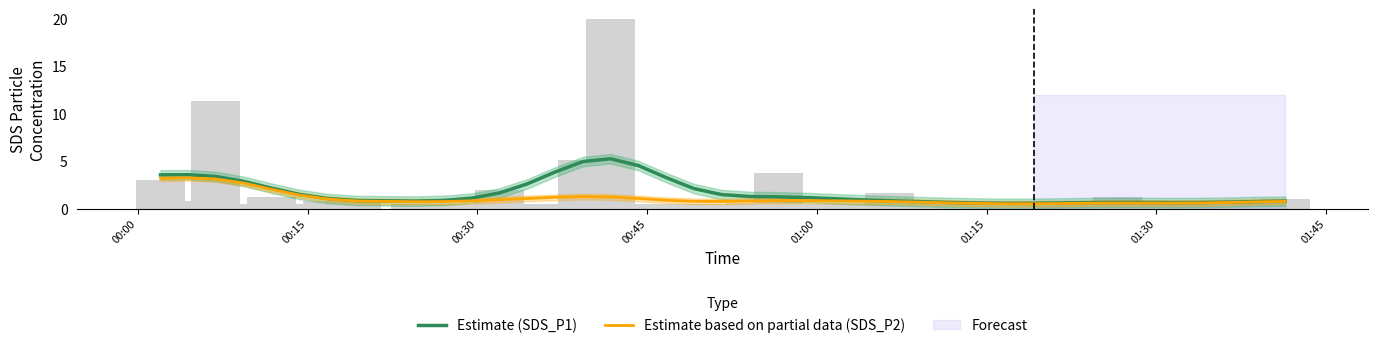

How many bars are there in each group?

2